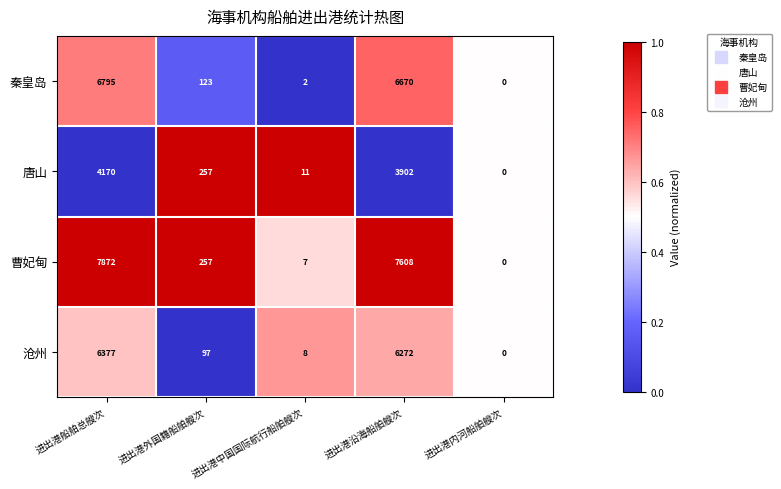

How many values in 唐山 are above zero?

4